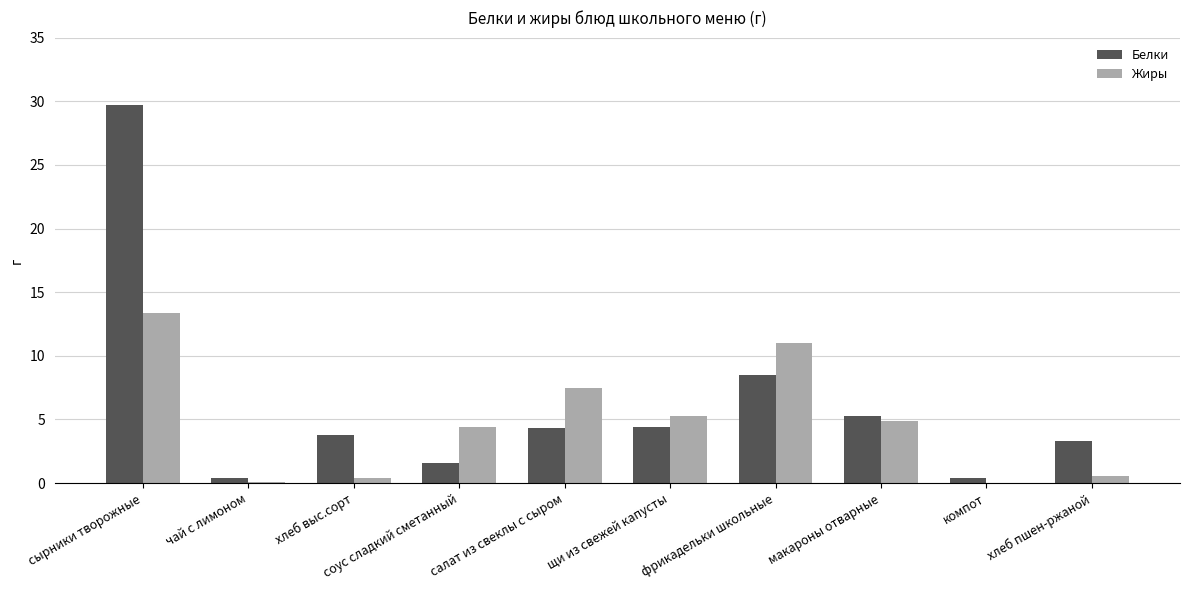

At which category does the chart reach its peak across all series?

сырники творожные